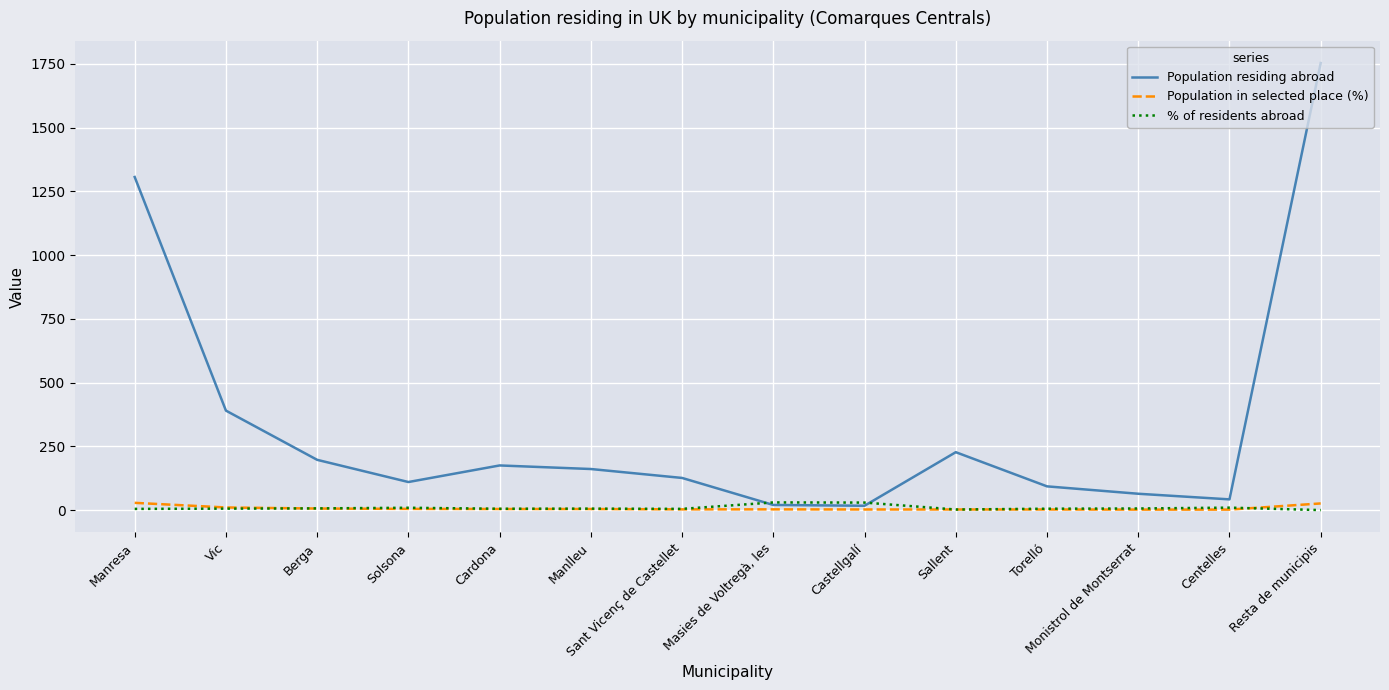

How many values in the Population in selected place (%) series are below 4?

7